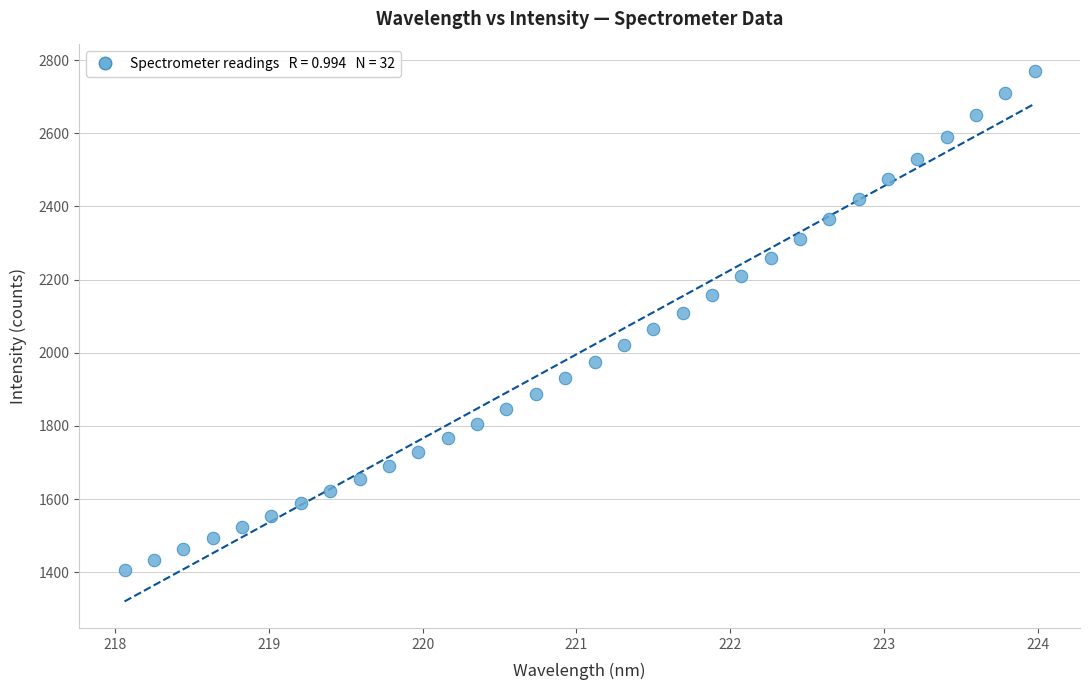

What is the range of Y values (max minus min)?

1362.5